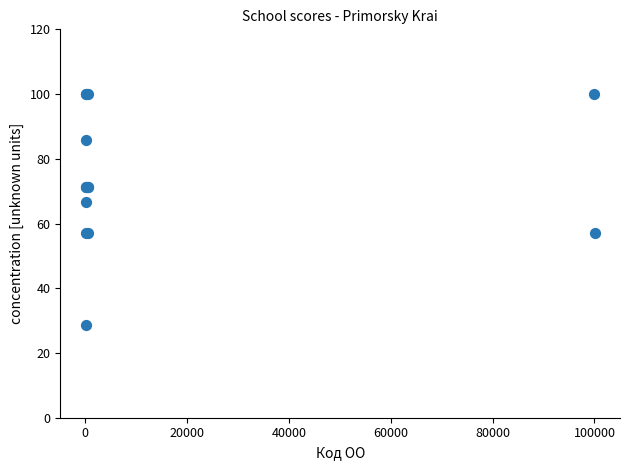

What Y value in the scatter plot is closest to 64?

66.7